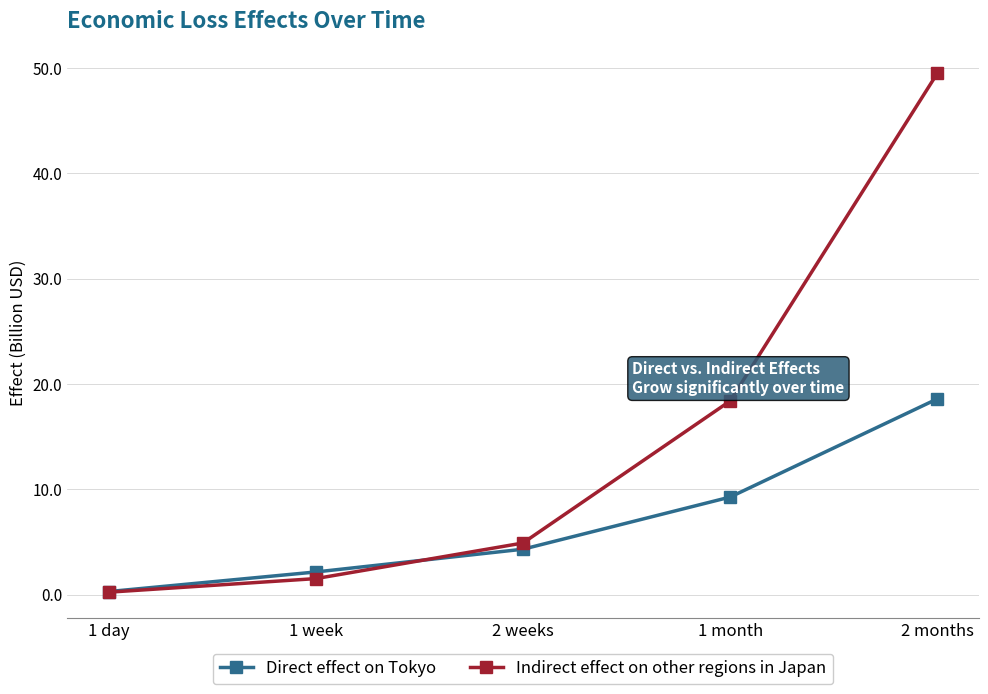

How many values in the Indirect effect on other regions in Japan series exceed 4?

3